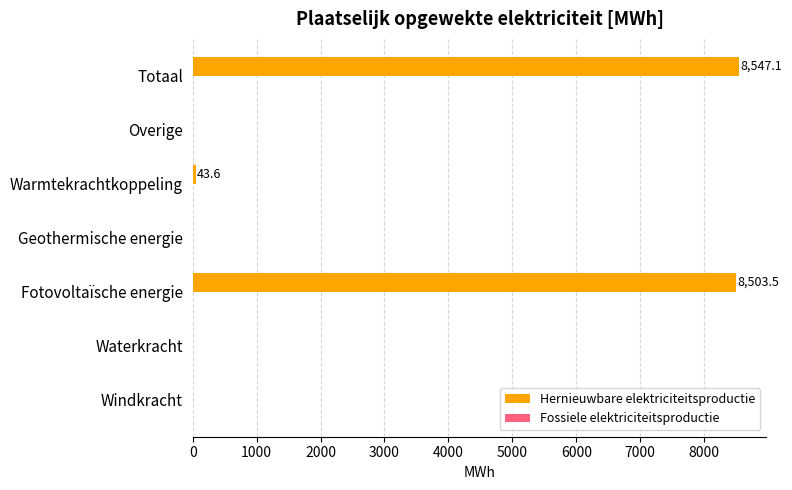

Is it true that the value at Totaal is 4780.4?

False